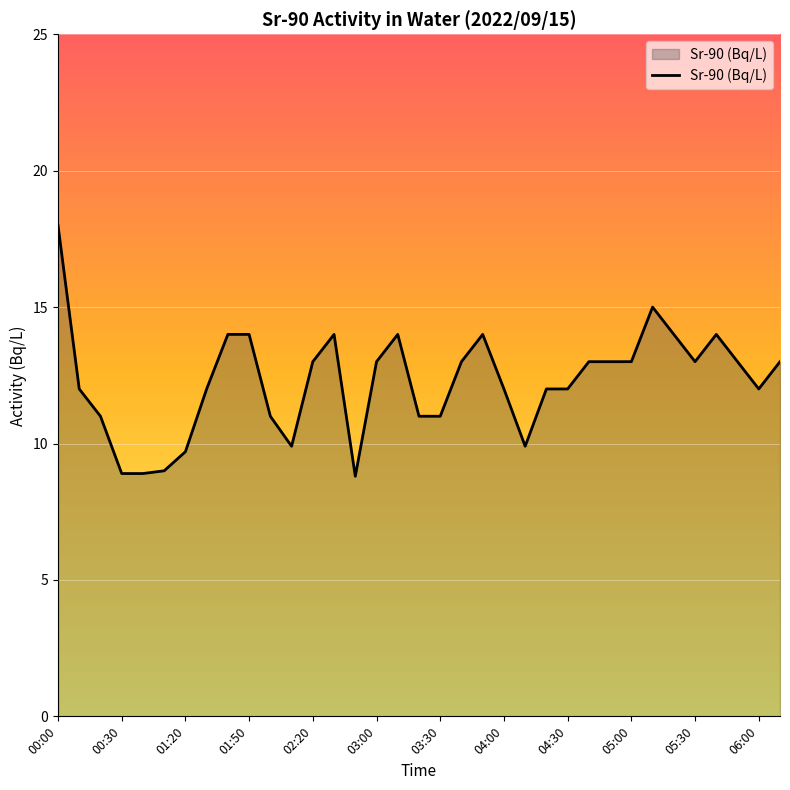

What is the maximum value shown in the chart?

18.0